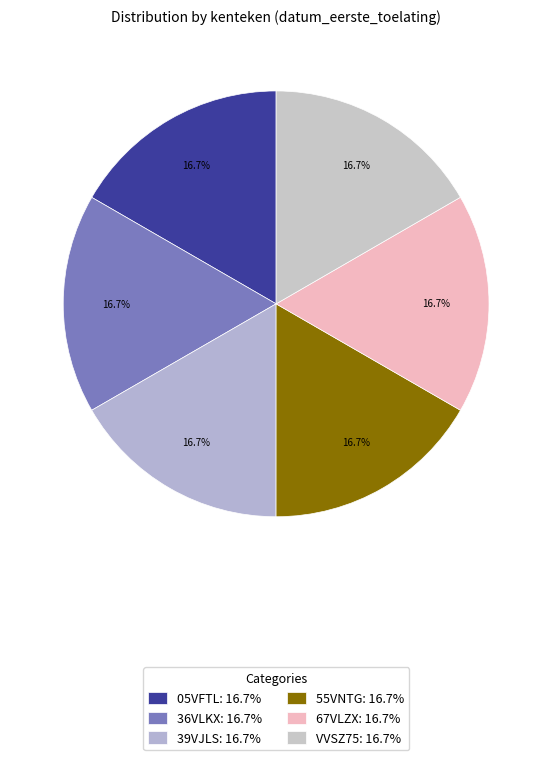

Does 67VLZX account for over 50% of the chart?

No